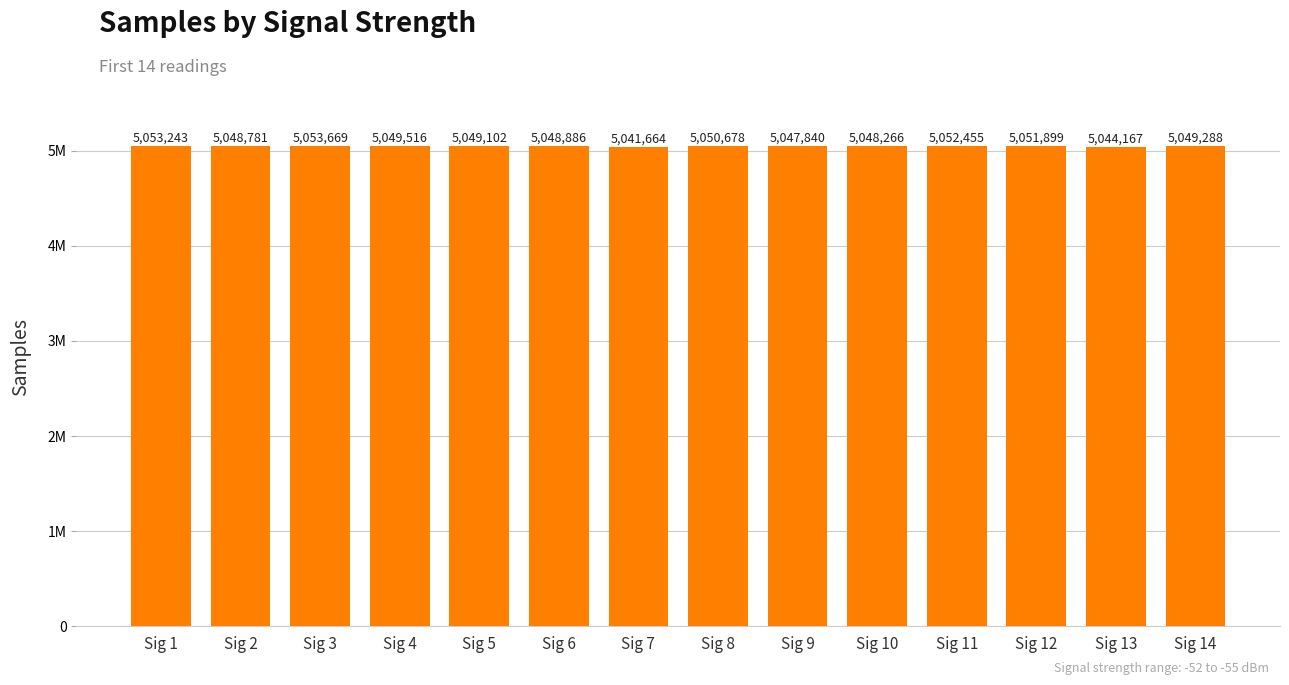

Which has a higher value, Sig 3 or Sig 6?

Sig 3